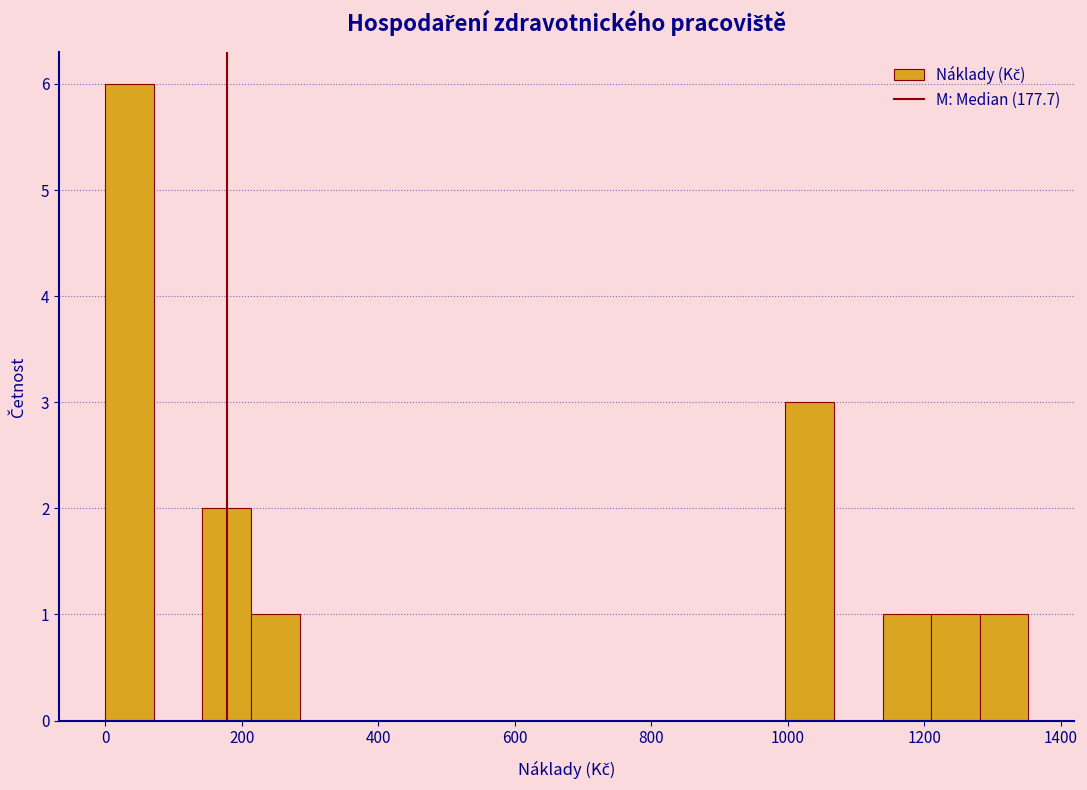

Read against the x-axis, roughly where is the centre of the tallest bar?

40